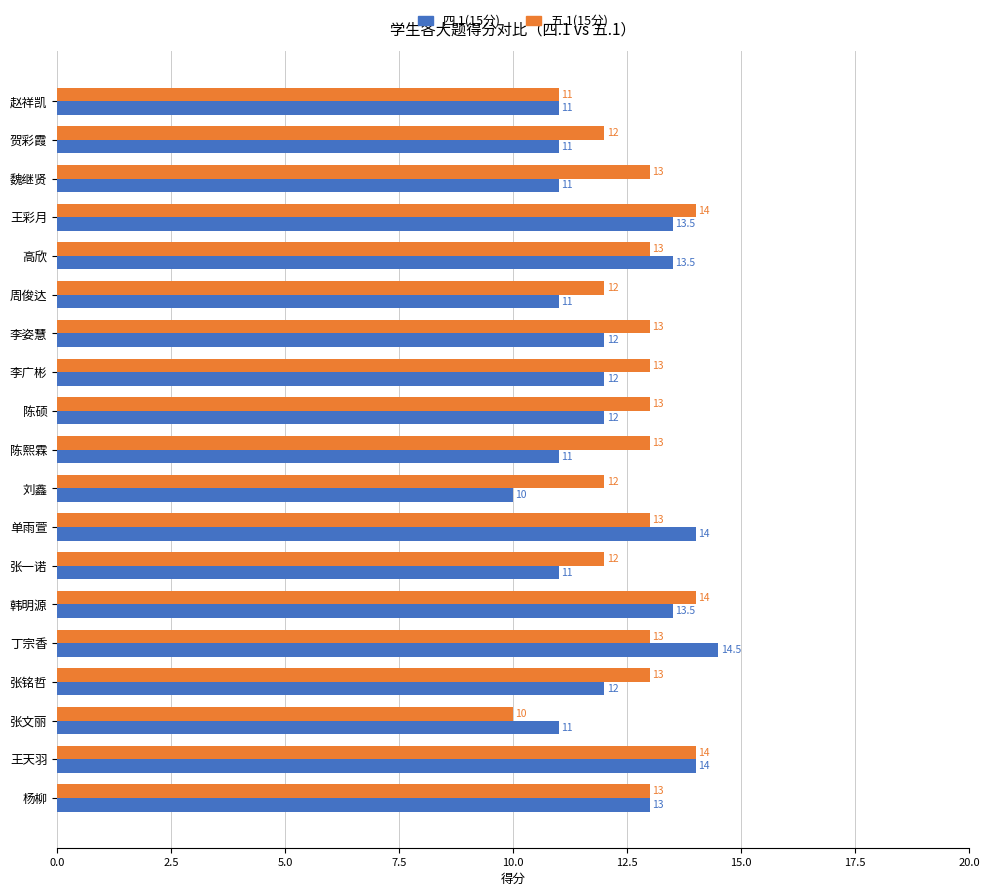

At 陈硕, list the series in order from largest to smallest.

五.1(15分), 四.1(15分)